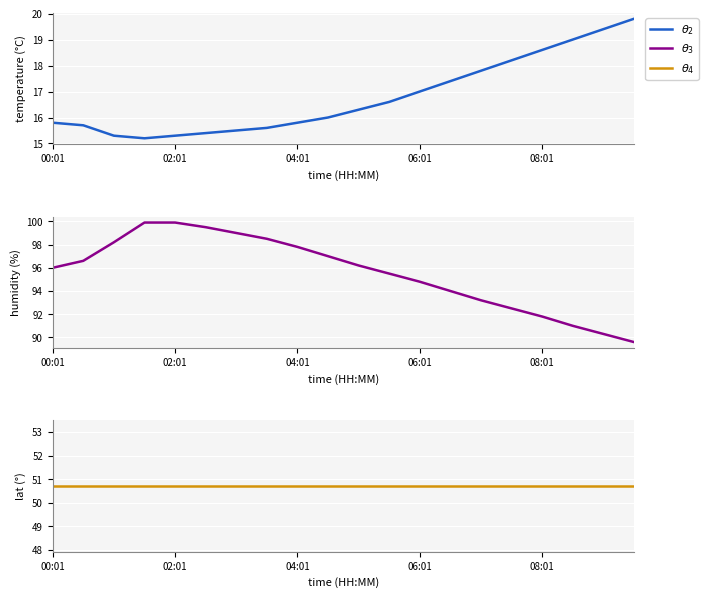

What is the highest value of the $\theta_2$ series?

19.8